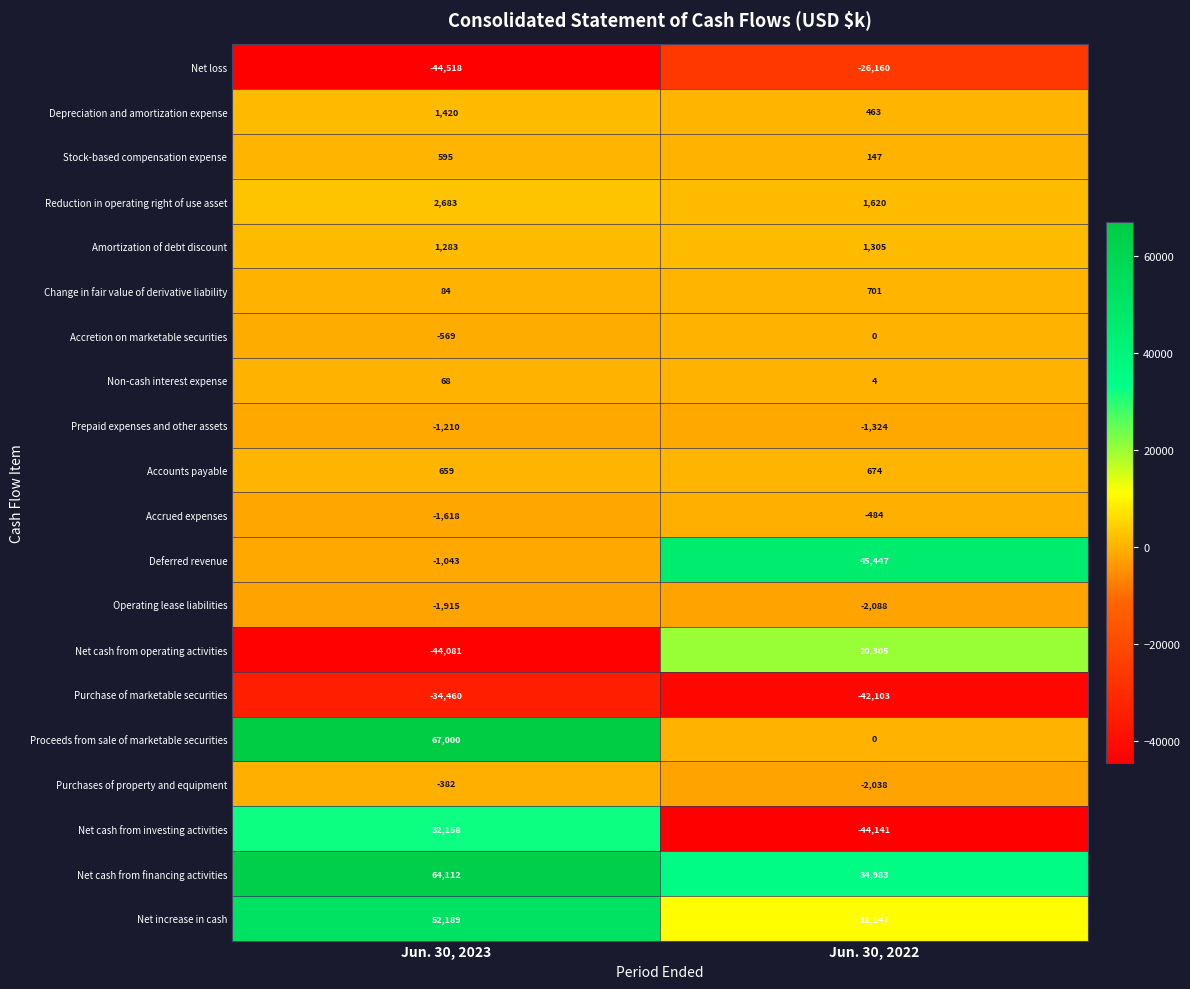

What is the sum of the Non-cash interest expense values at Jun. 30, 2022 and Jun. 30, 2023?

72